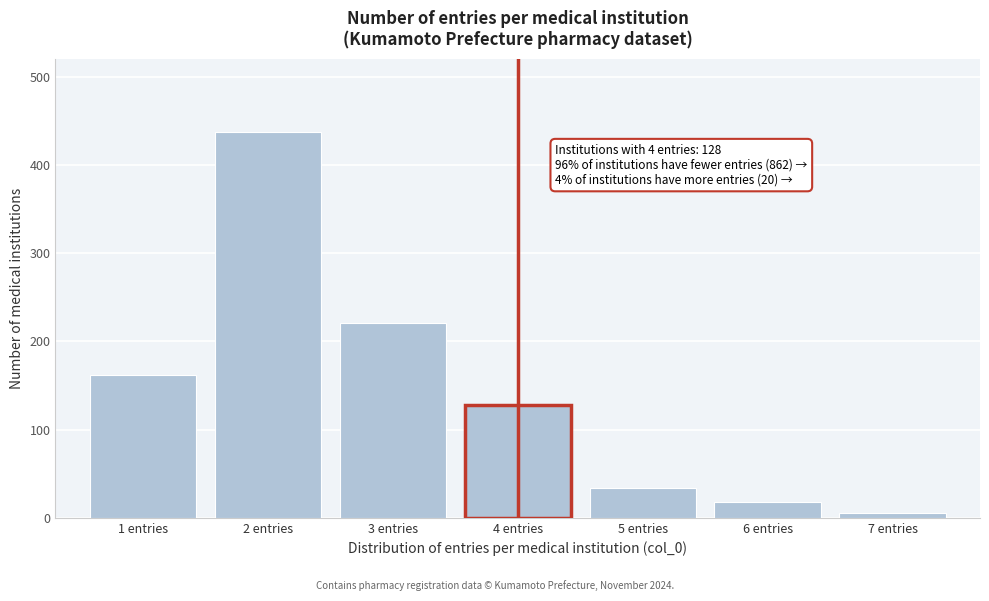

Reading left to right, what are all the values shown in this chart?

162	437	221	128	34	18	5